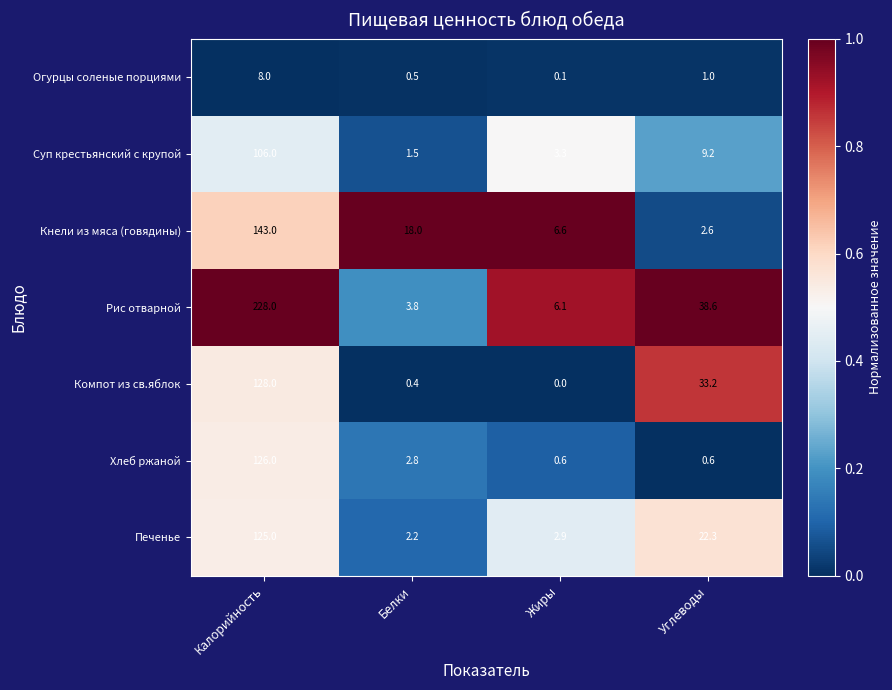

What is the difference between the maximum and minimum values in the Кнели из мяса (говядины) series?

140.4